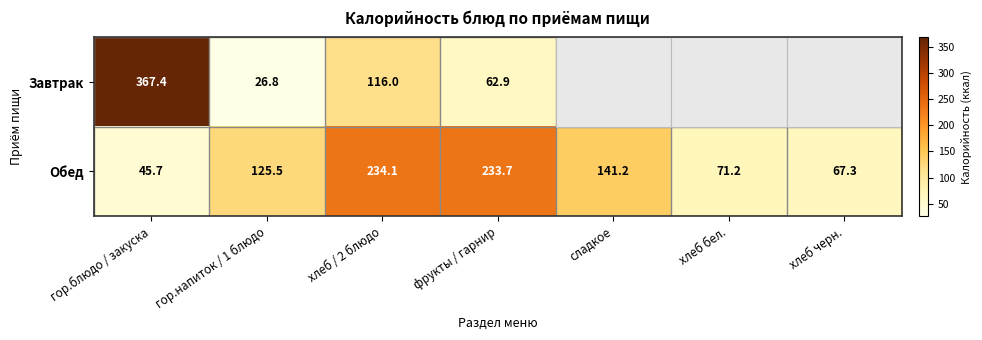

Which category has the lowest value across all series?

гор.напиток / 1 блюдо